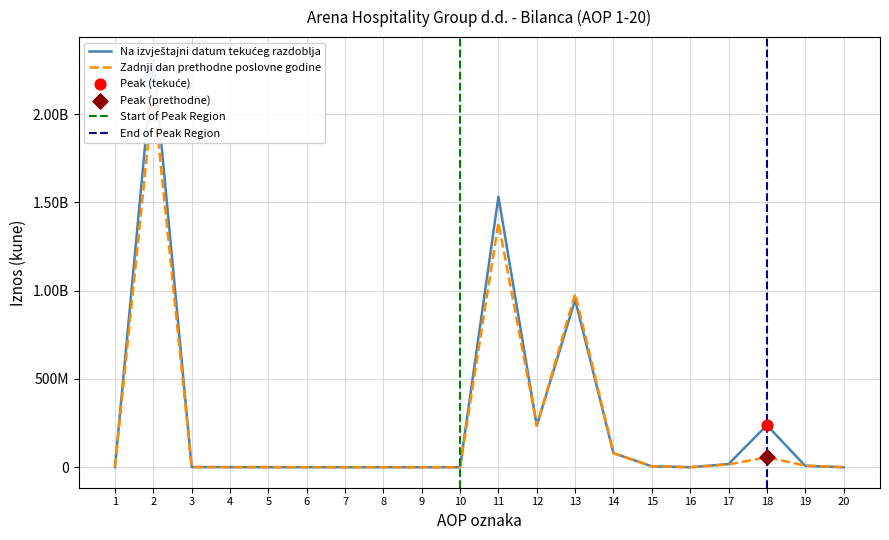

What is the total value across all series at 15?

11032064